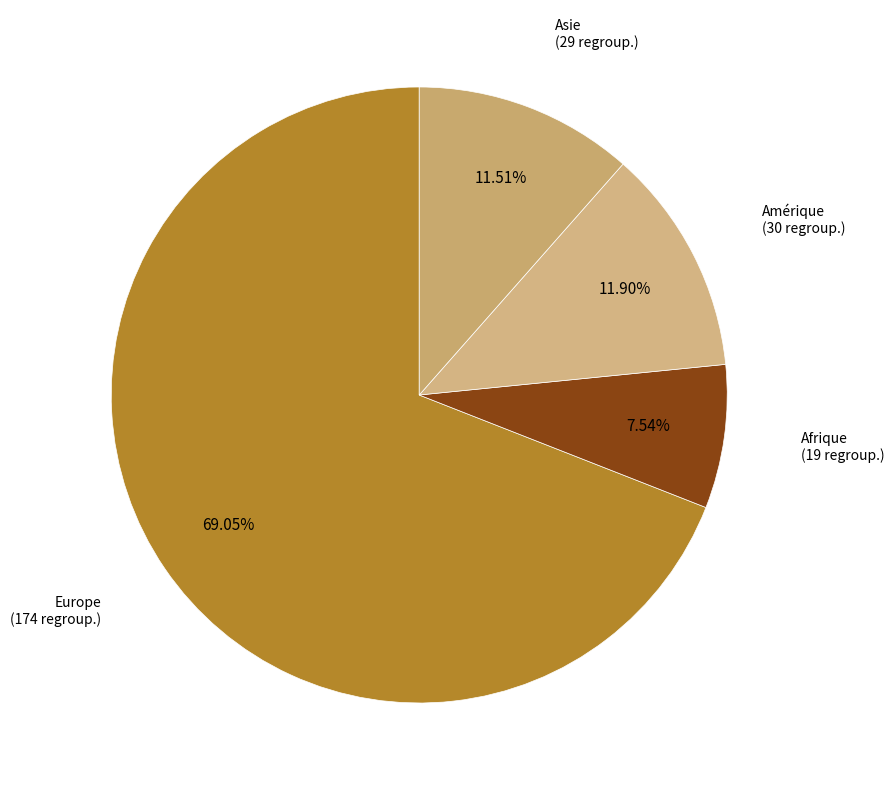

Which category accounts for the majority?

Europe